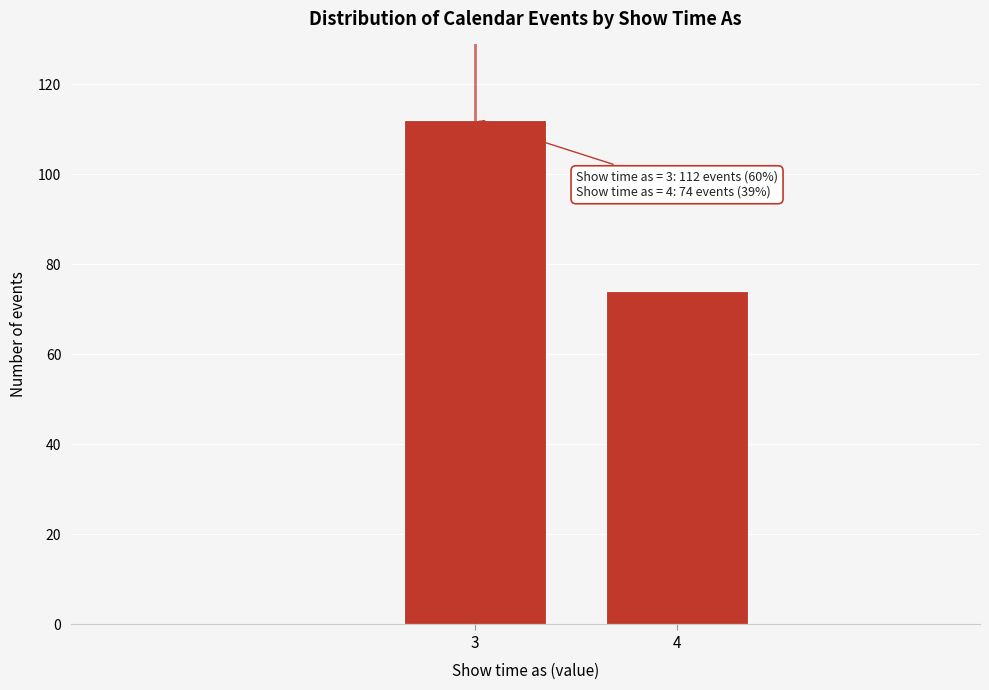

Reading right to left, list all the values displayed in this chart.

4=74	3=112